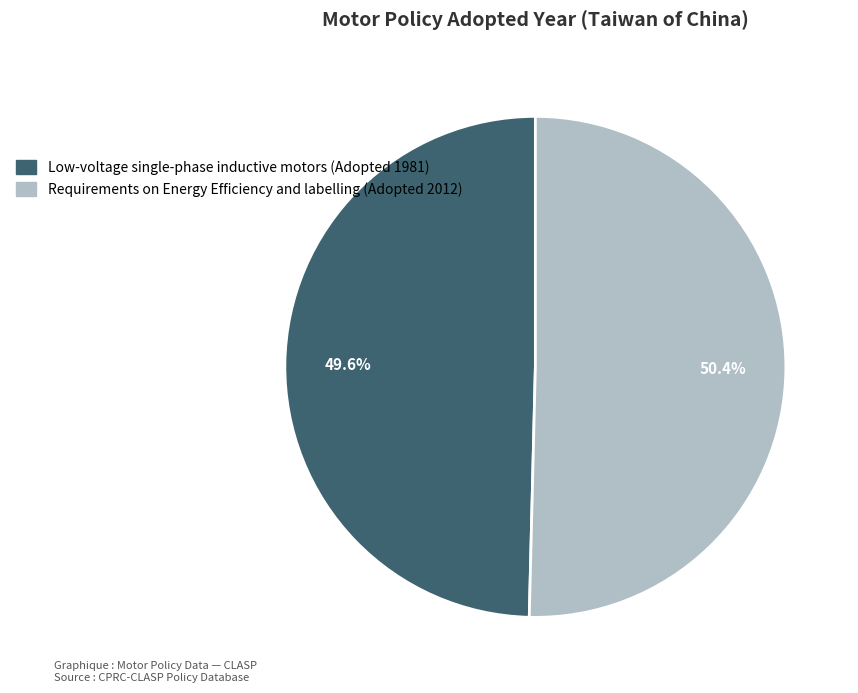

Does any single category account for the majority?

Yes